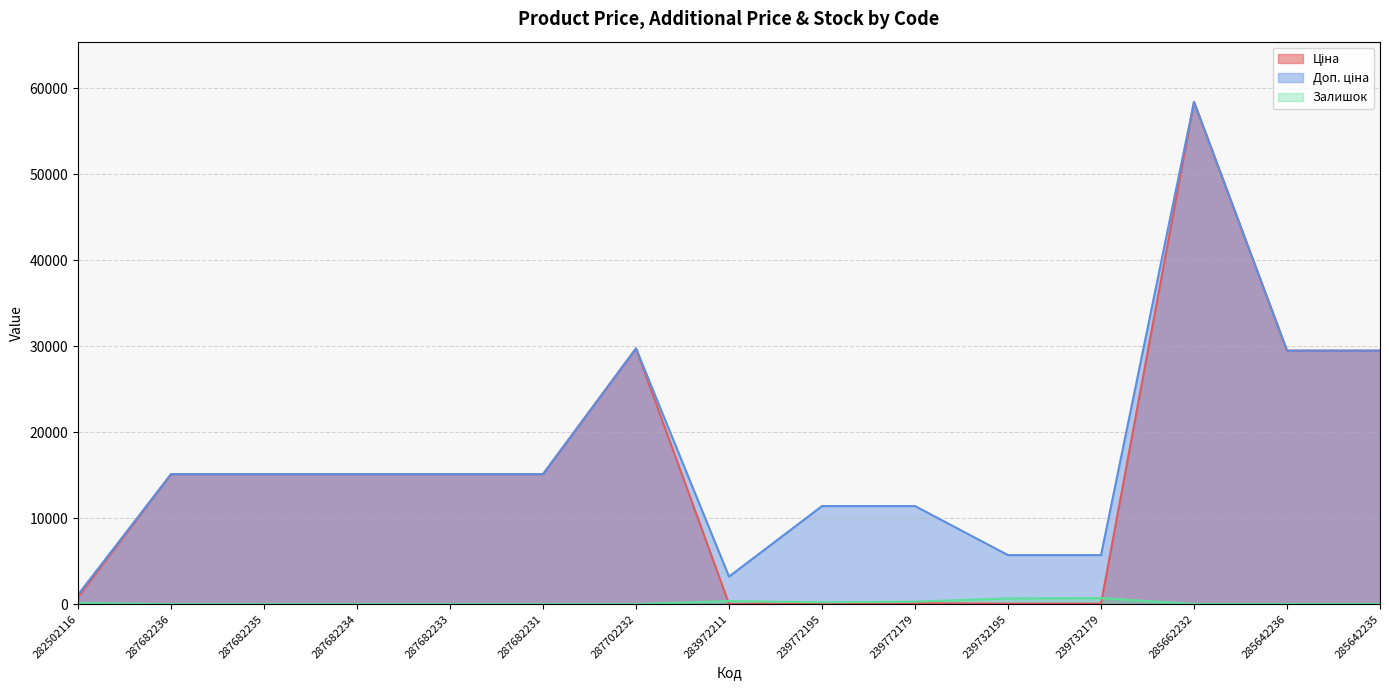

How many interior local peaks does the Ціна series have?

2